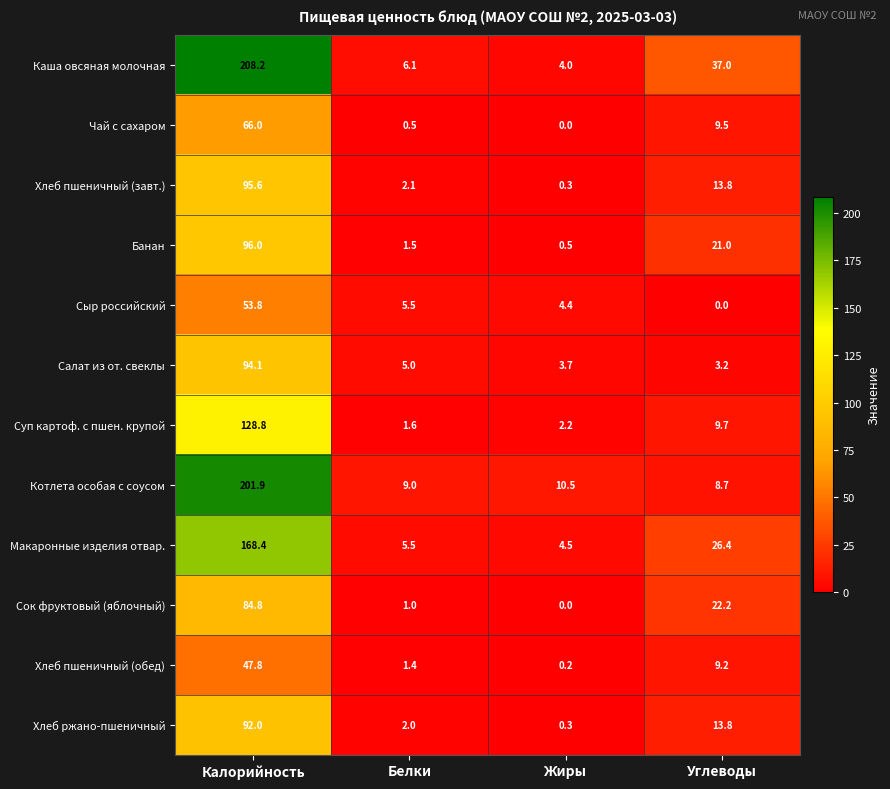

The value of Котлета особая с соусом at Жиры is 10.5. True or false?

True